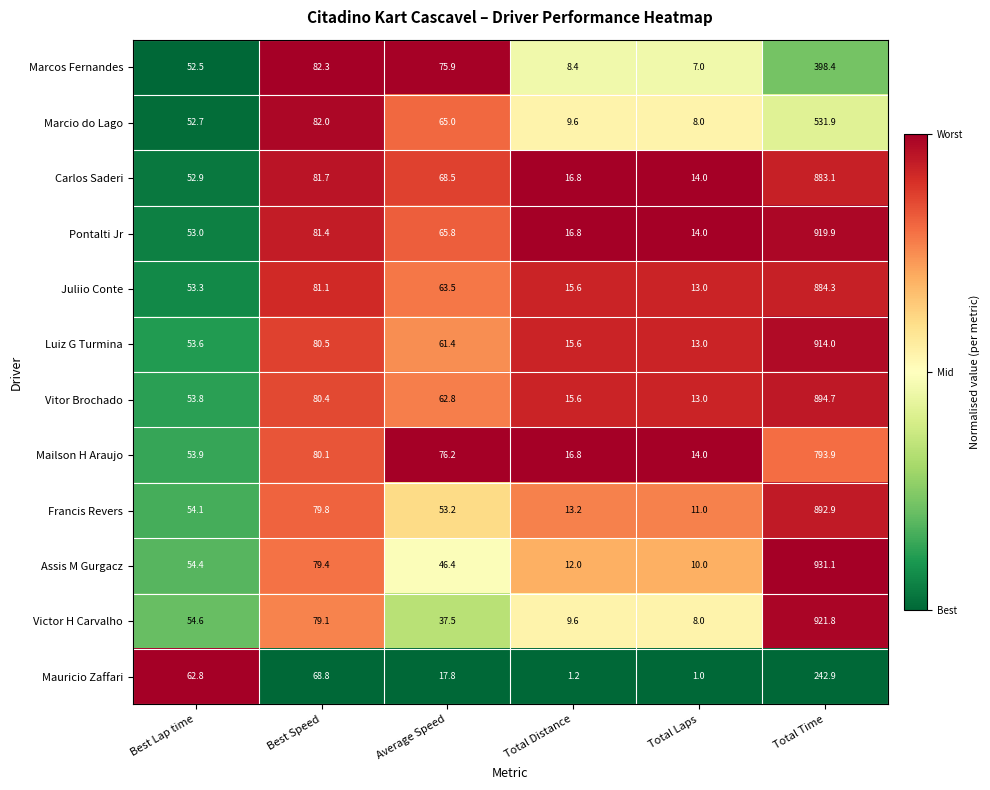

Is it true that Juliio Conte equals 15.6 at Total Distance?

True